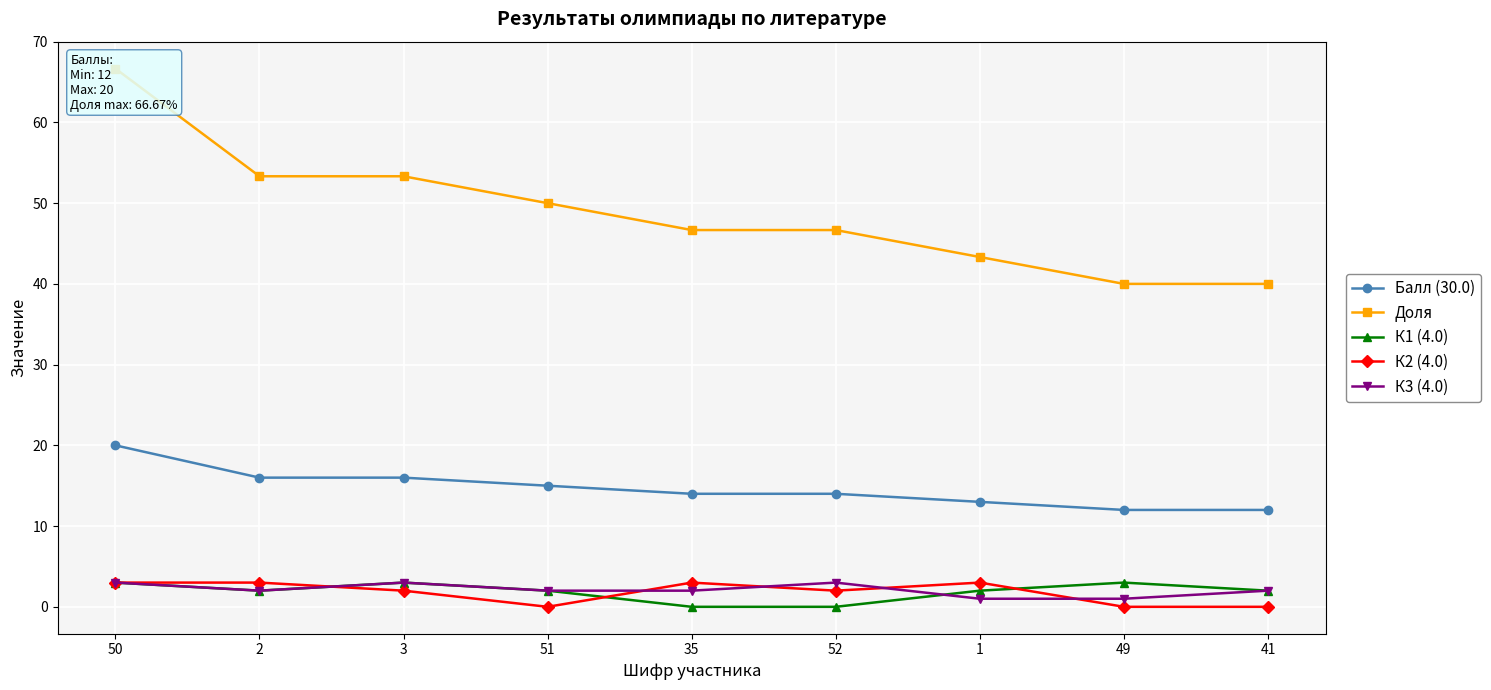

What is the label of the 4th point from the left?

51